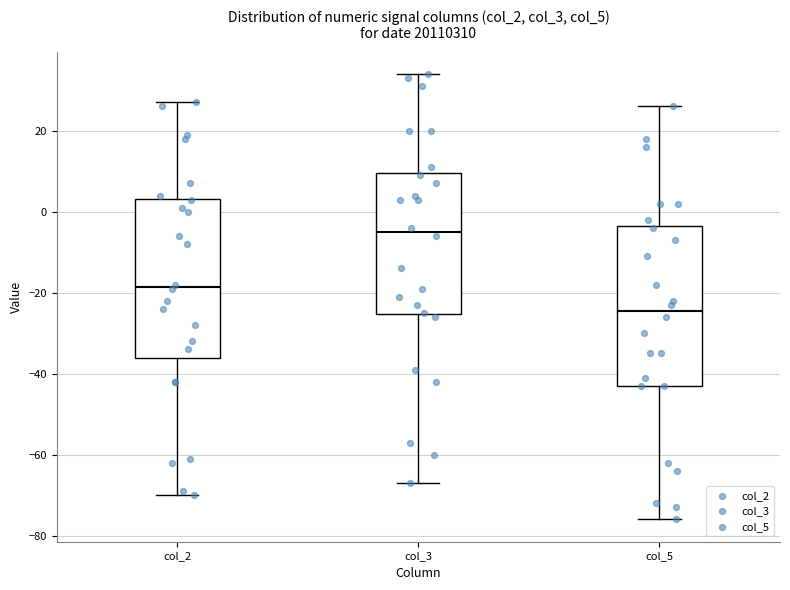

Which box's median line is the highest?

col_3